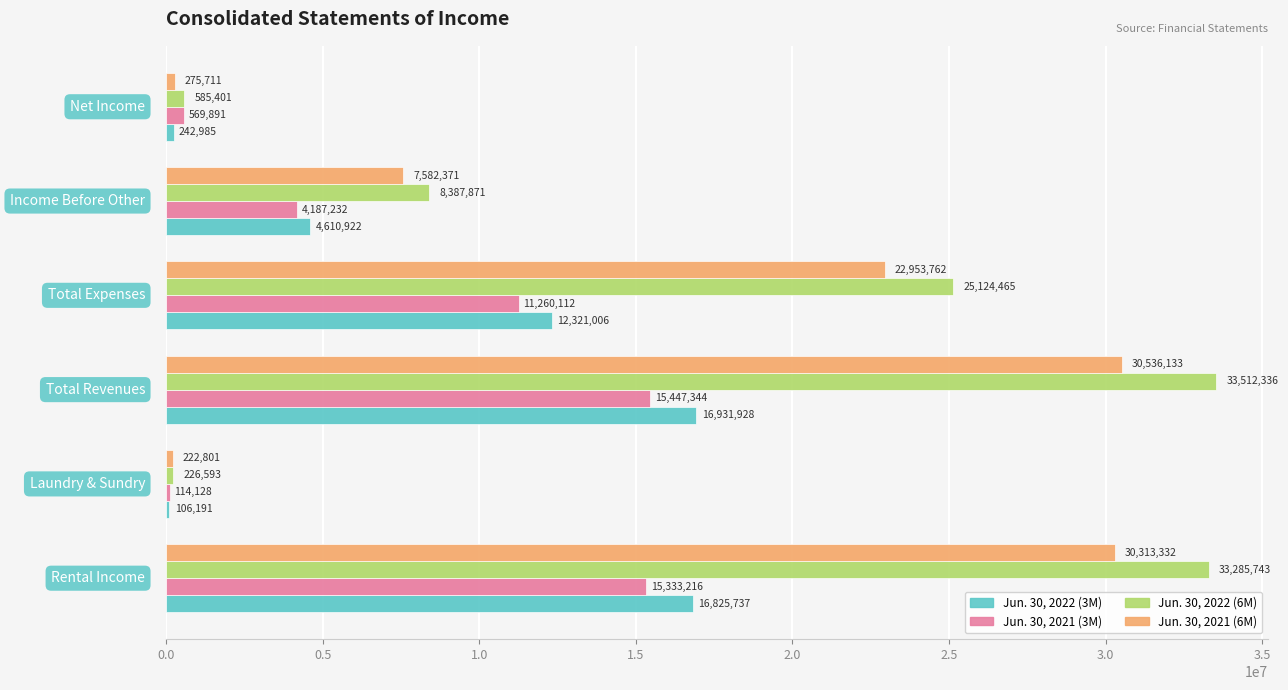

Rank the series by their maximum value, from lowest to highest.

Jun. 30, 2021 (3M), Jun. 30, 2022 (3M), Jun. 30, 2021 (6M), Jun. 30, 2022 (6M)